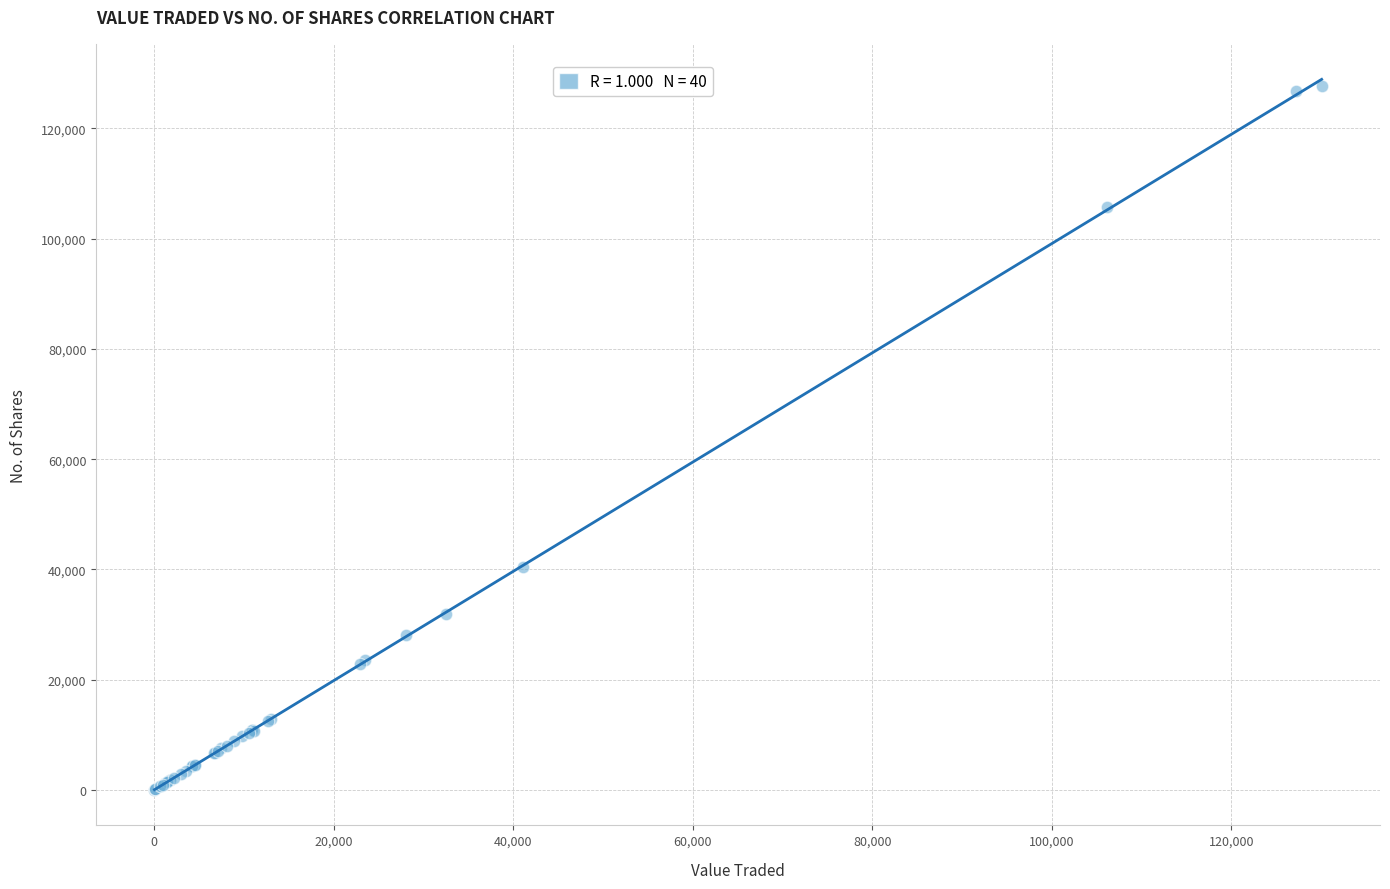

What Y value in the scatter plot is closest to 63836?

40478